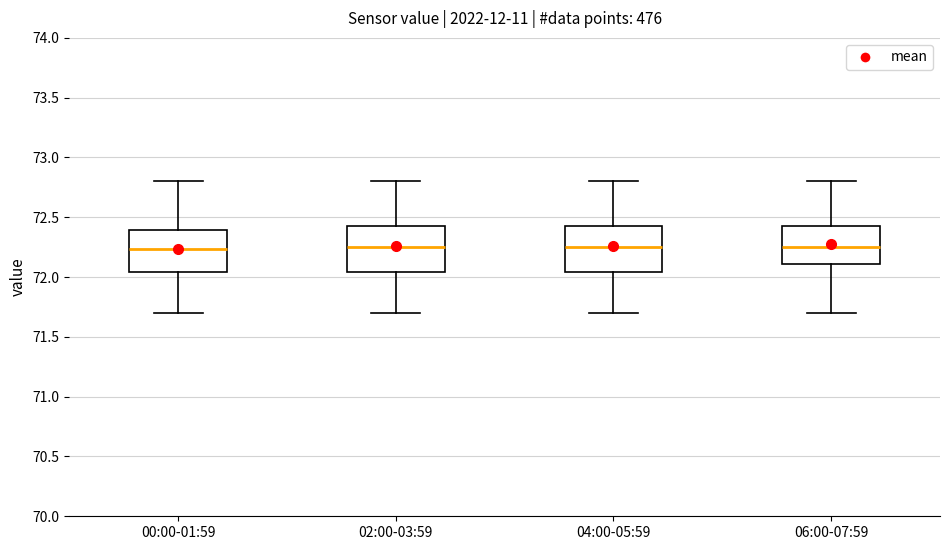

Reading left to right, read every box against the y-axis: the position of its median line, the range the box covers, and the ends of its whiskers. The values are not printed on the chart, so give them approximately, as read against the axis.

00:00-01:59: median 72.25, box 72.05 to 72.40, whiskers 71.70 to 72.80
02:00-03:59: median 72.25, box 72.05 to 72.45, whiskers 71.70 to 72.80
04:00-05:59: median 72.25, box 72.05 to 72.45, whiskers 71.70 to 72.80
06:00-07:59: median 72.25, box 72.10 to 72.45, whiskers 71.70 to 72.80